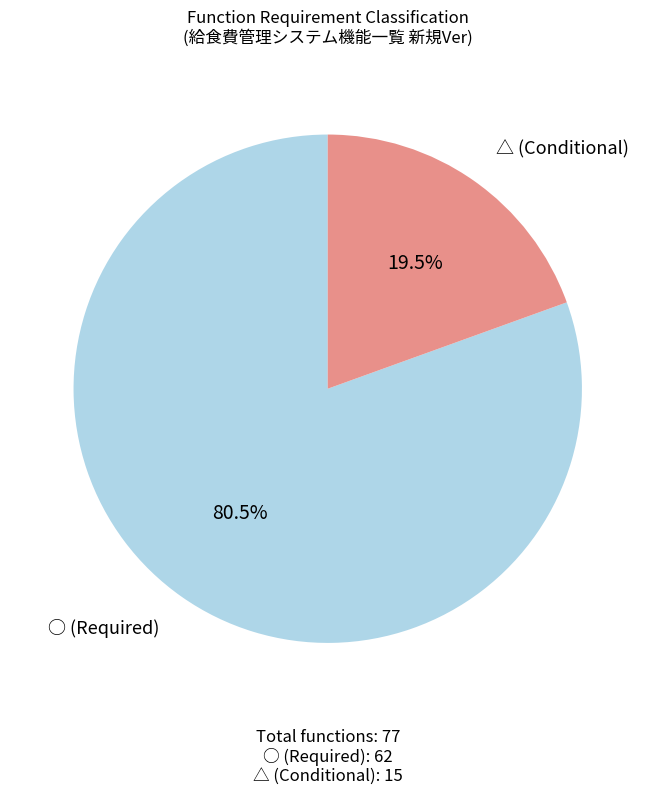

How many segments does this pie chart have?

2